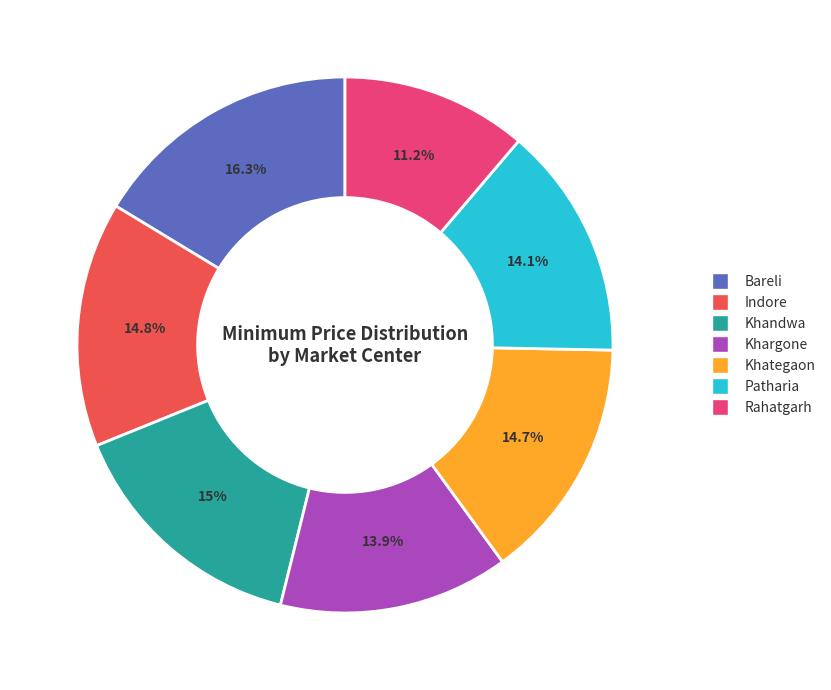

To the nearest percent, what percentage of the pie is Bareli?

16%